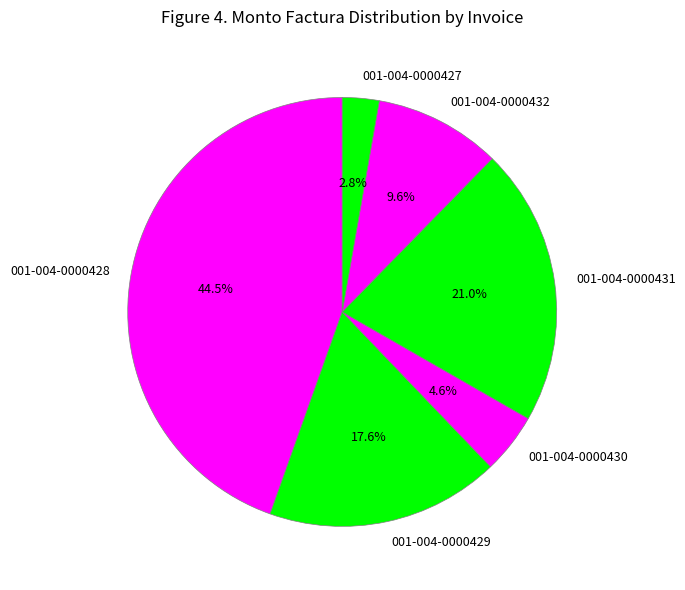

What percentage is NOT represented by 001-004-0000431?

79.0%